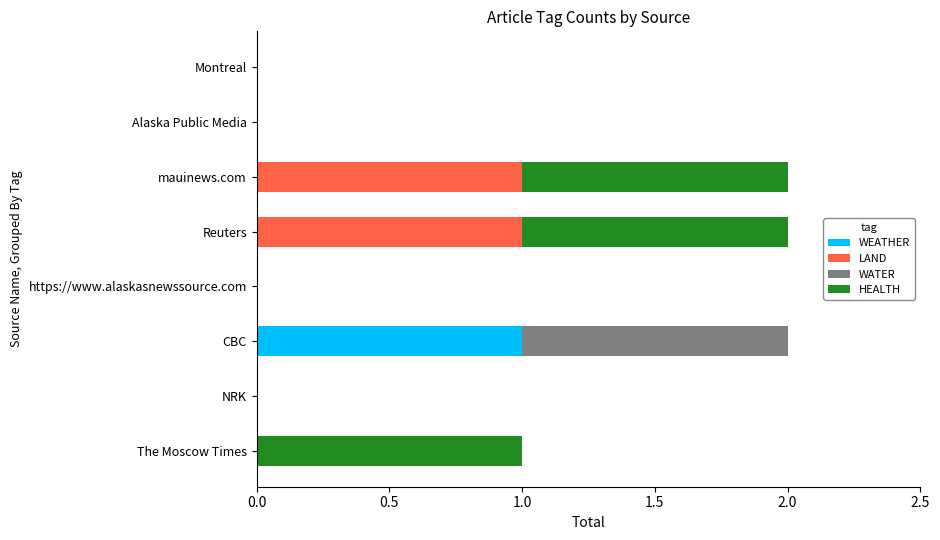

At which label does WEATHER reach its peak?

CBC